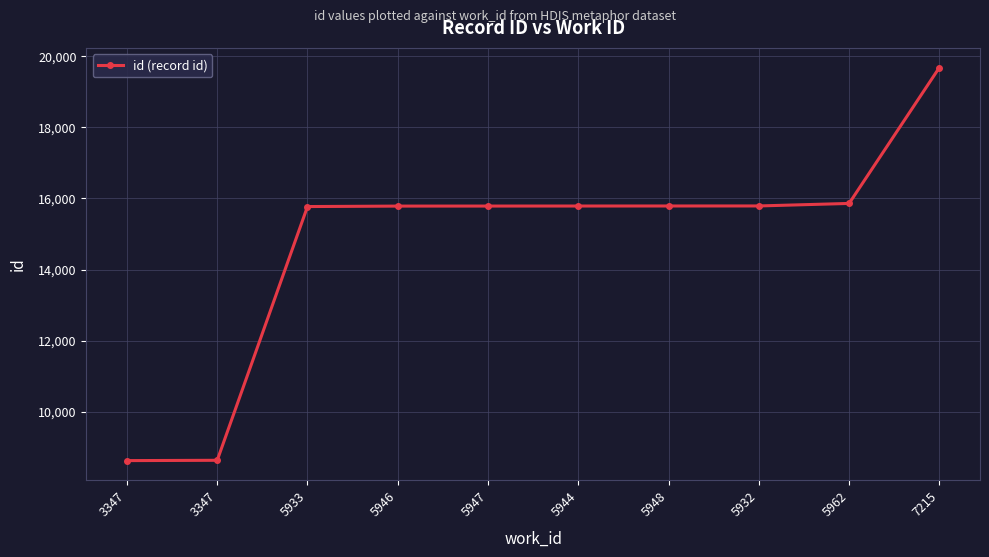

How many data points are less than 15788?

5